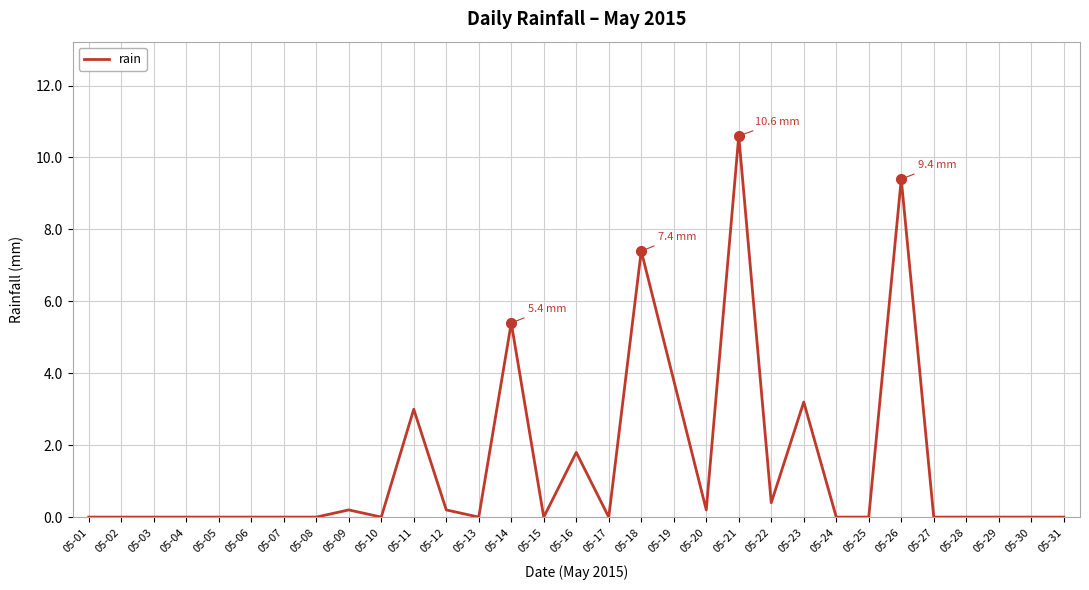

Reading left to right, transcribe all the data shown in this chart.

05-01=0.0	05-02=0.0	05-03=0.0	05-04=0.0	05-05=0.0	05-06=0.0	05-07=0.0	05-08=0.0	05-09=0.2	05-10=0.0	05-11=3.0	05-12=0.2	05-13=0.0	05-14=5.4	05-15=0.0	05-16=1.8	05-17=0.0	05-18=7.4	05-19=3.8	05-20=0.2	05-21=10.6	05-22=0.4	05-23=3.2	05-24=0.0	05-25=0.0	05-26=9.4	05-27=0.0	05-28=0.0	05-29=0.0	05-30=0.0	05-31=0.0